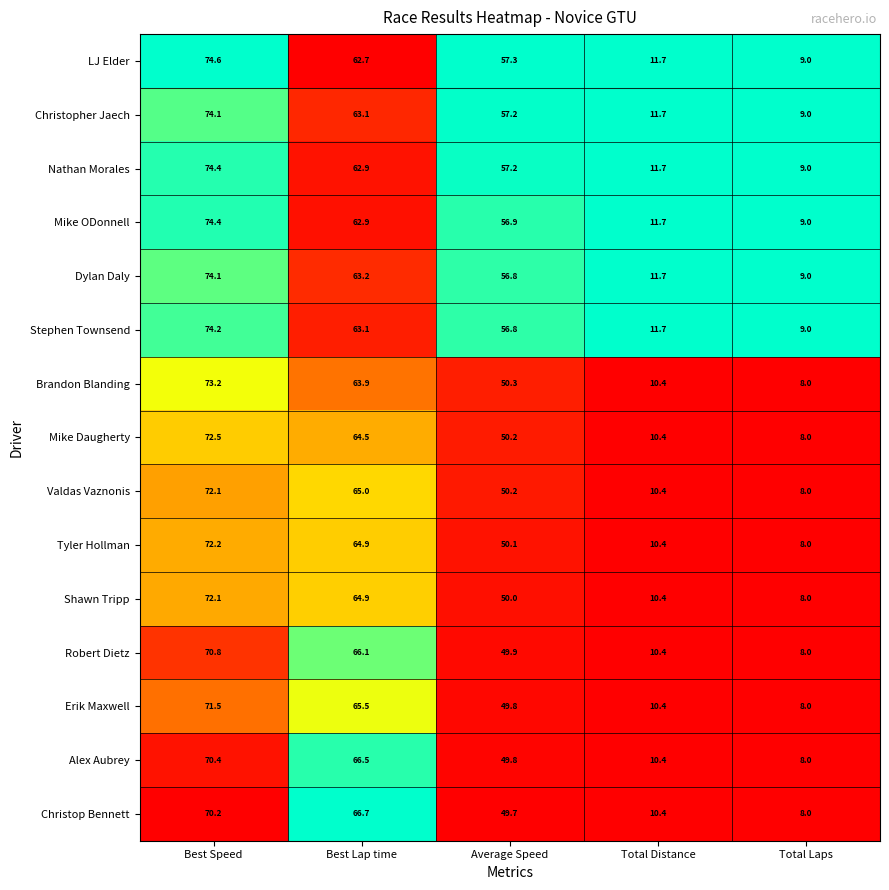

Where is Christop Bennett nearest to the value 39?

Average Speed